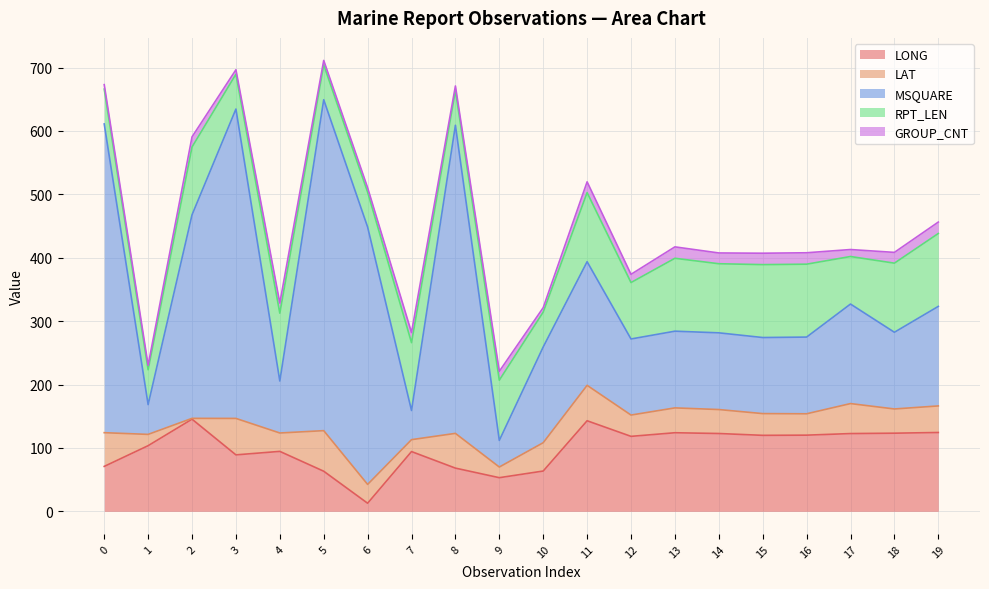

Between 16 and 17, which is larger?

17